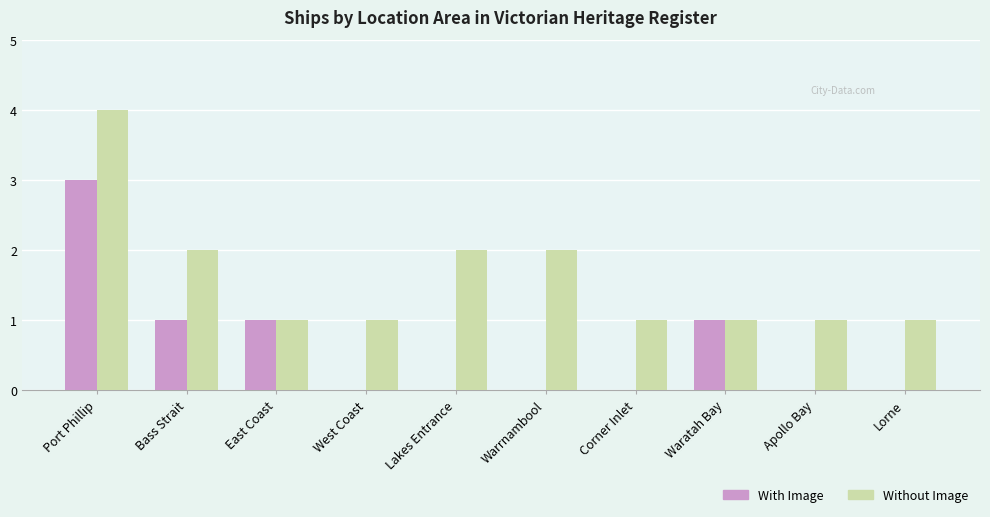

Which series changed the most between Bass Strait and Waratah Bay?

Without Image